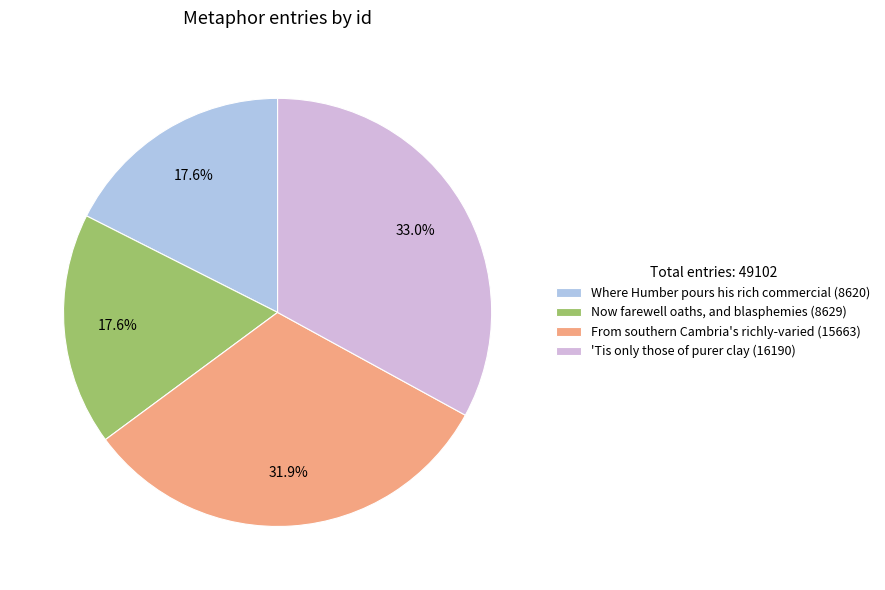

To the nearest percent, what percentage of the pie is Now farewell oaths, and blasphemies?

18%